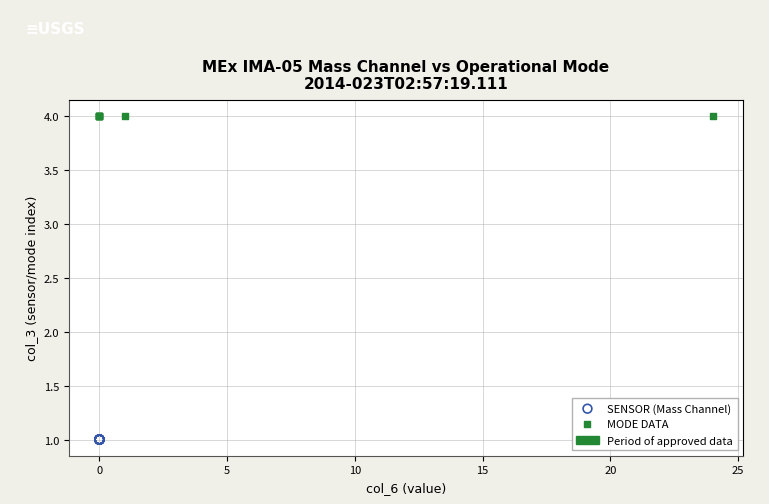

Which series contains the lowest Y value?

SENSOR (Mass Channel)